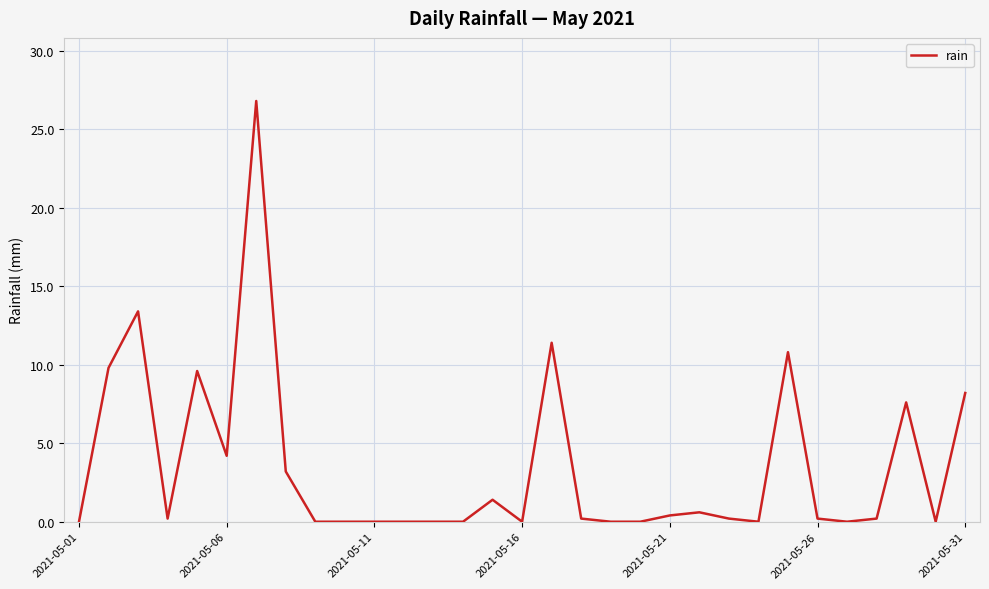

What is the greatest value displayed?

26.8